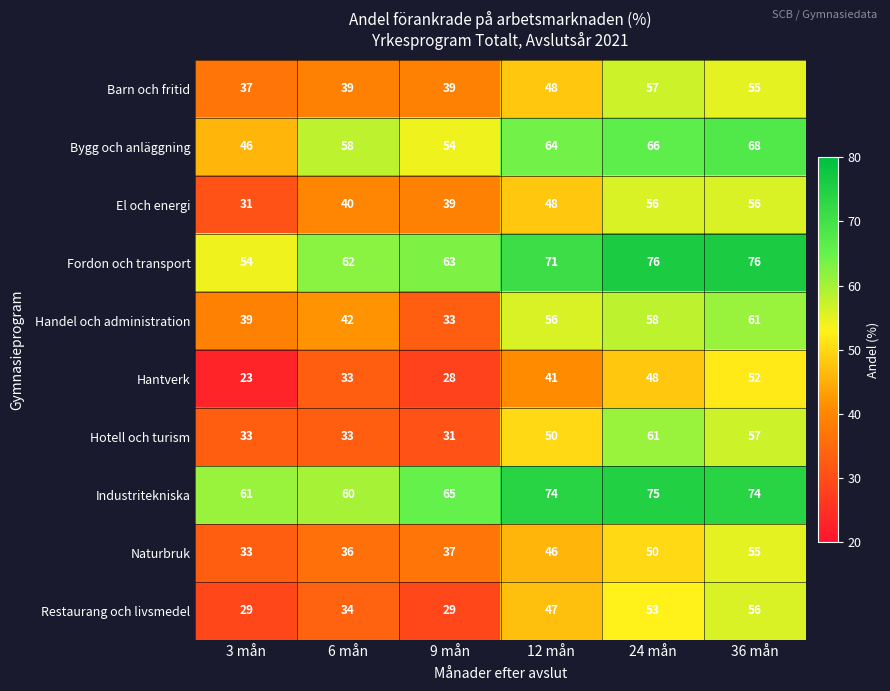

What is the difference between the maximum and minimum values in the Industritekniska series?

15